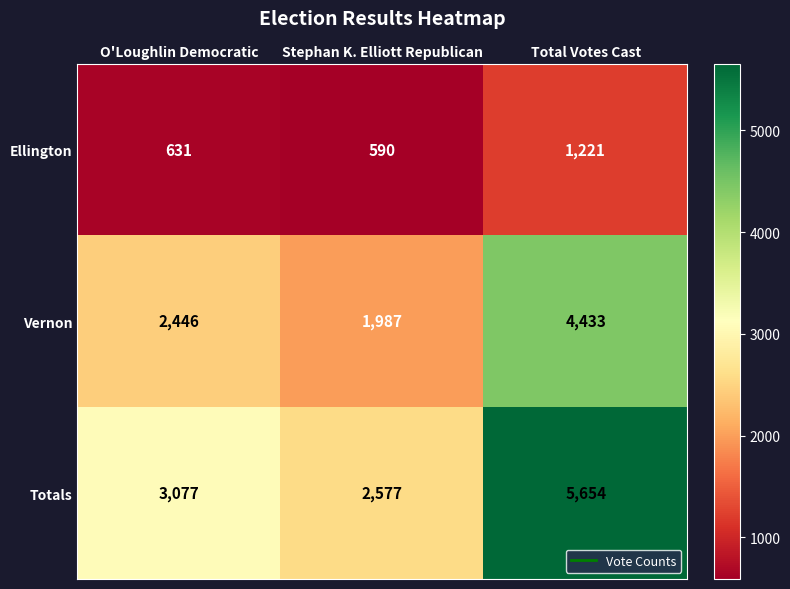

At how many categories does at least one series exceed 3725?

1